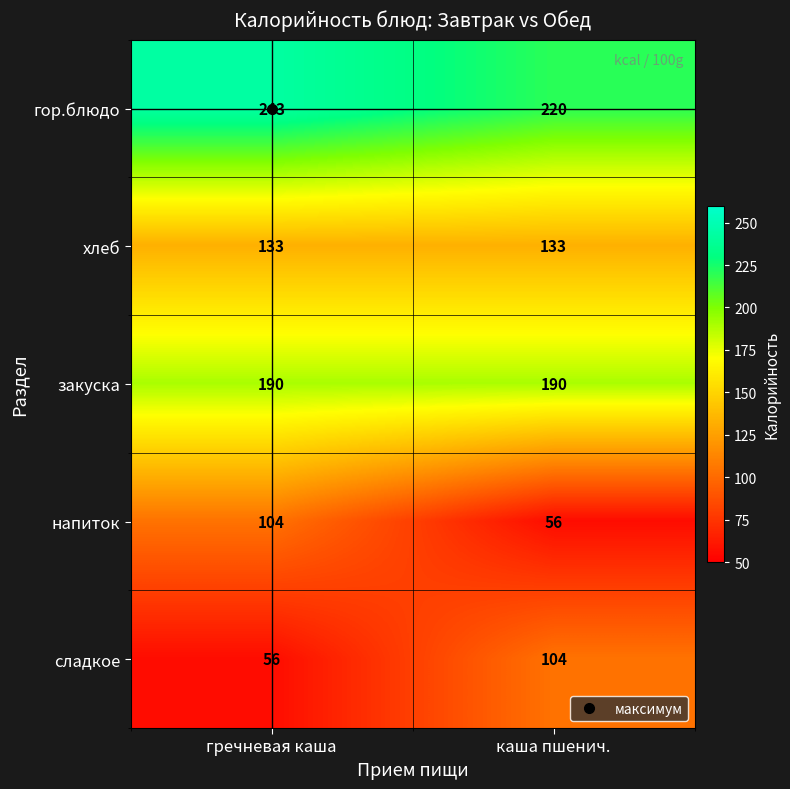

What is the approximate value of напиток at каша пшенич.?

56